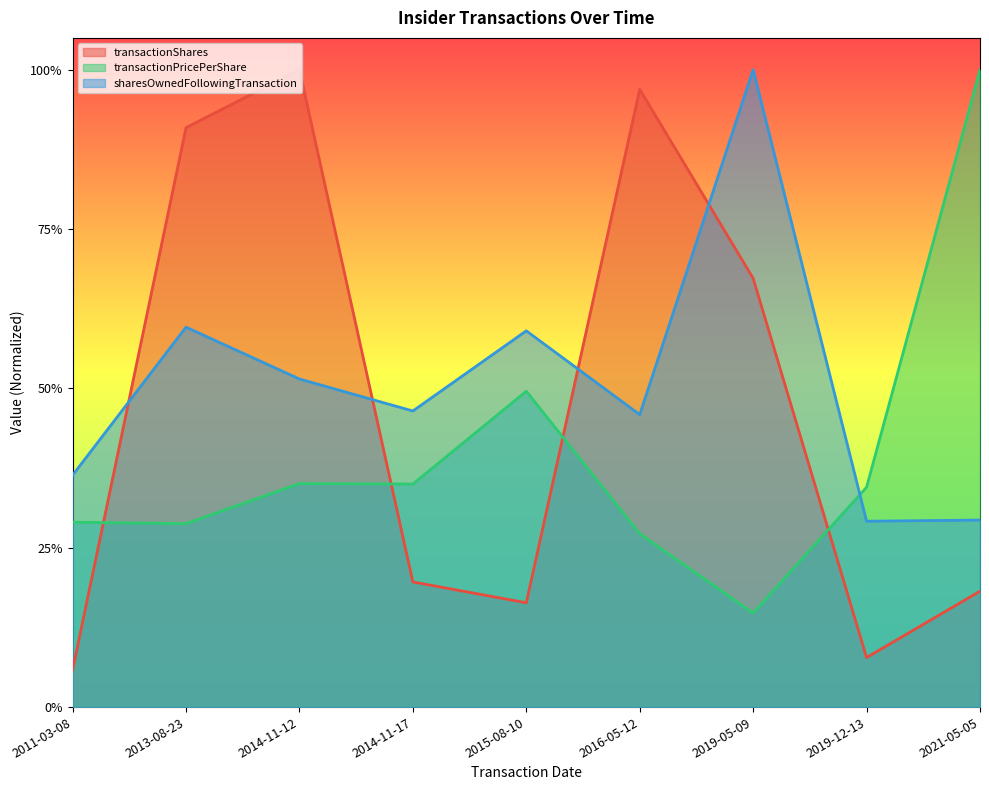

True or false: transactionShares has a value of 0.3 at 2014-11-17.

False